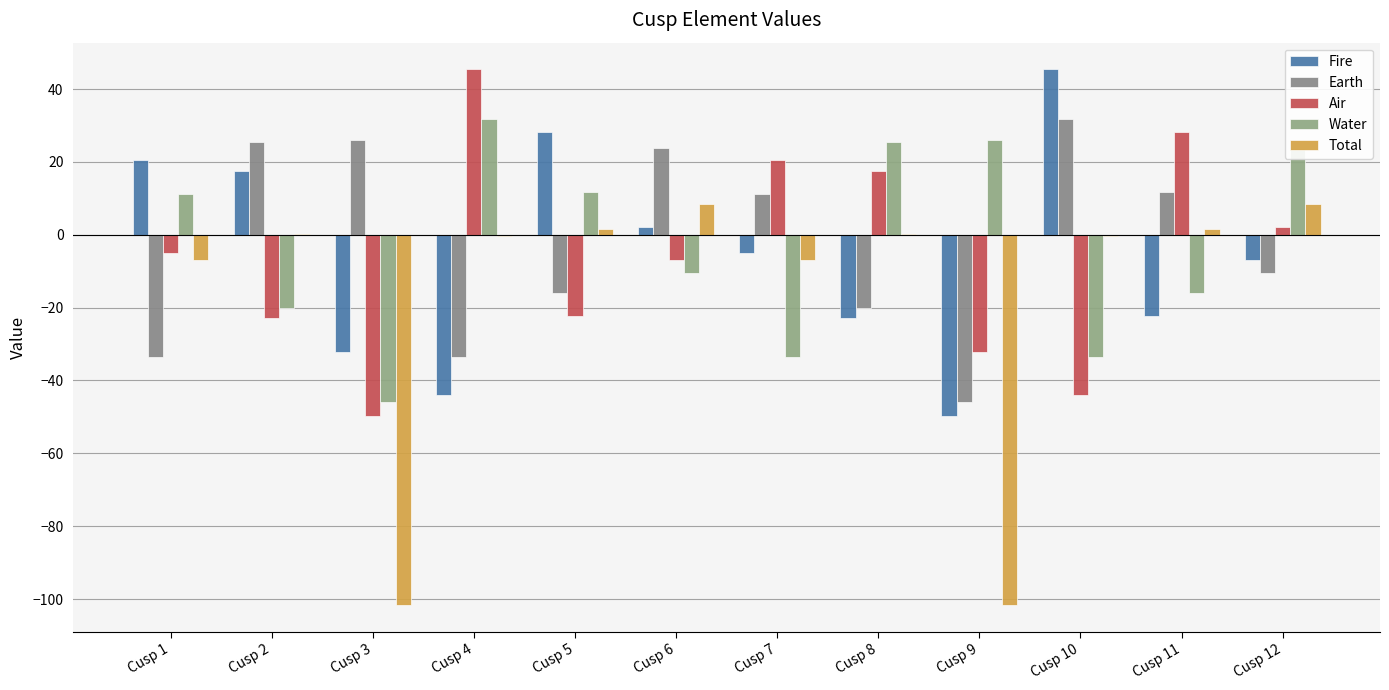

How many groups of bars are there?

12